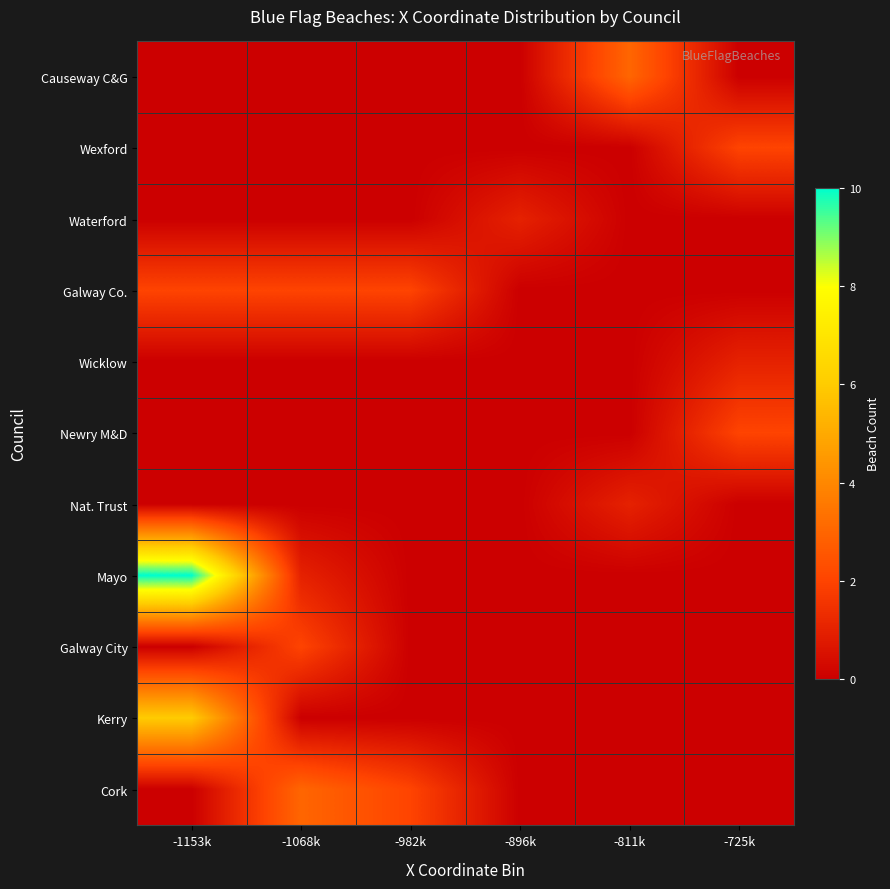

Reading left to right, extract all data points from this chart.

Causeway C&G: -1153k=0	-1068k=0	-982k=0	-896k=0	-811k=3	-725k=0
Wexford: -1153k=0	-1068k=0	-982k=0	-896k=0	-811k=0	-725k=2
Waterford: -1153k=0	-1068k=0	-982k=0	-896k=1	-811k=0	-725k=0
Galway Co.: -1153k=2	-1068k=2	-982k=2	-896k=0	-811k=0	-725k=0
Wicklow: -1153k=0	-1068k=0	-982k=0	-896k=0	-811k=0	-725k=1
Newry M&D: -1153k=0	-1068k=0	-982k=0	-896k=0	-811k=0	-725k=2
Nat. Trust: -1153k=0	-1068k=0	-982k=0	-896k=0	-811k=1	-725k=0
Mayo: -1153k=10	-1068k=1	-982k=0	-896k=0	-811k=0	-725k=0
Galway City: -1153k=0	-1068k=2	-982k=0	-896k=0	-811k=0	-725k=0
Kerry: -1153k=6	-1068k=0	-982k=0	-896k=0	-811k=0	-725k=0
Cork: -1153k=0	-1068k=3	-982k=2	-896k=0	-811k=0	-725k=0